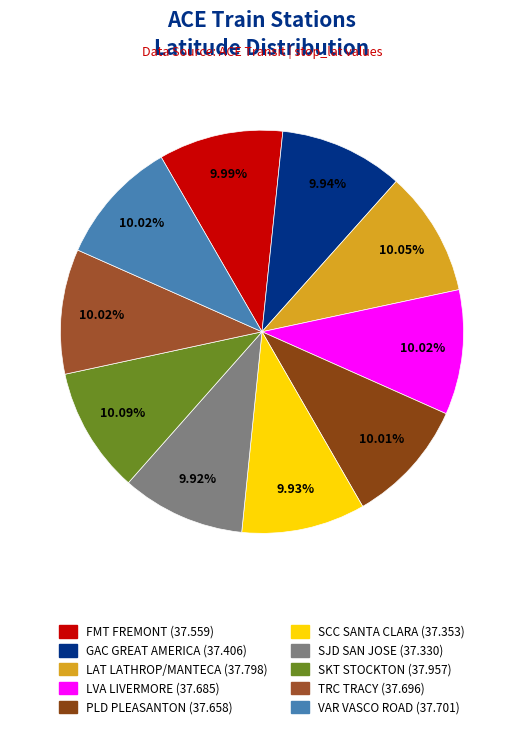

Count the number of slices in the pie.

10